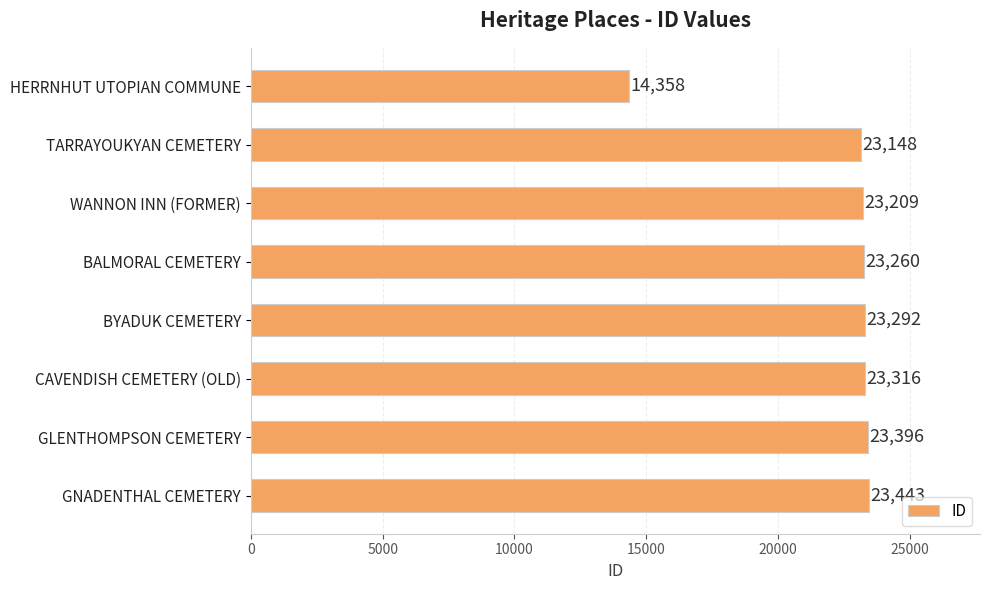

Reading bottom to top, what are all the values shown in this chart?

GNADENTHAL CEMETERY=23443	GLENTHOMPSON CEMETERY=23396	CAVENDISH CEMETERY (OLD)=23316	BYADUK CEMETERY=23292	BALMORAL CEMETERY=23260	WANNON INN (FORMER)=23209	TARRAYOUKYAN CEMETERY=23148	HERRNHUT UTOPIAN COMMUNE=14358